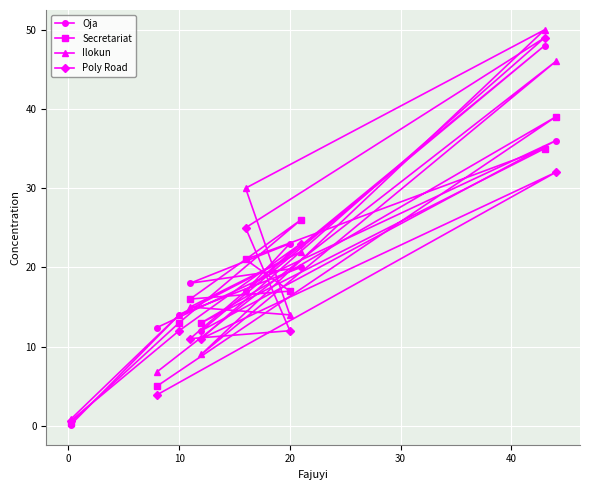

Reading right to left, what are all the values shown in this chart?

Oja: 36.0	48.0	20.0	23.0	17.0	12.0	18.0	14.0	12.4	0.1
Secretariat: 39.0	35.0	26.0	17.0	21.0	13.0	16.0	13.0	5.0	0.4
Ilokun: 46.0	50.0	22.0	14.0	30.0	9.0	15.0	14.0	6.8	0.8
Poly Road: 32.0	49.0	23.0	12.0	25.0	11.0	11.0	12.0	3.9	0.6